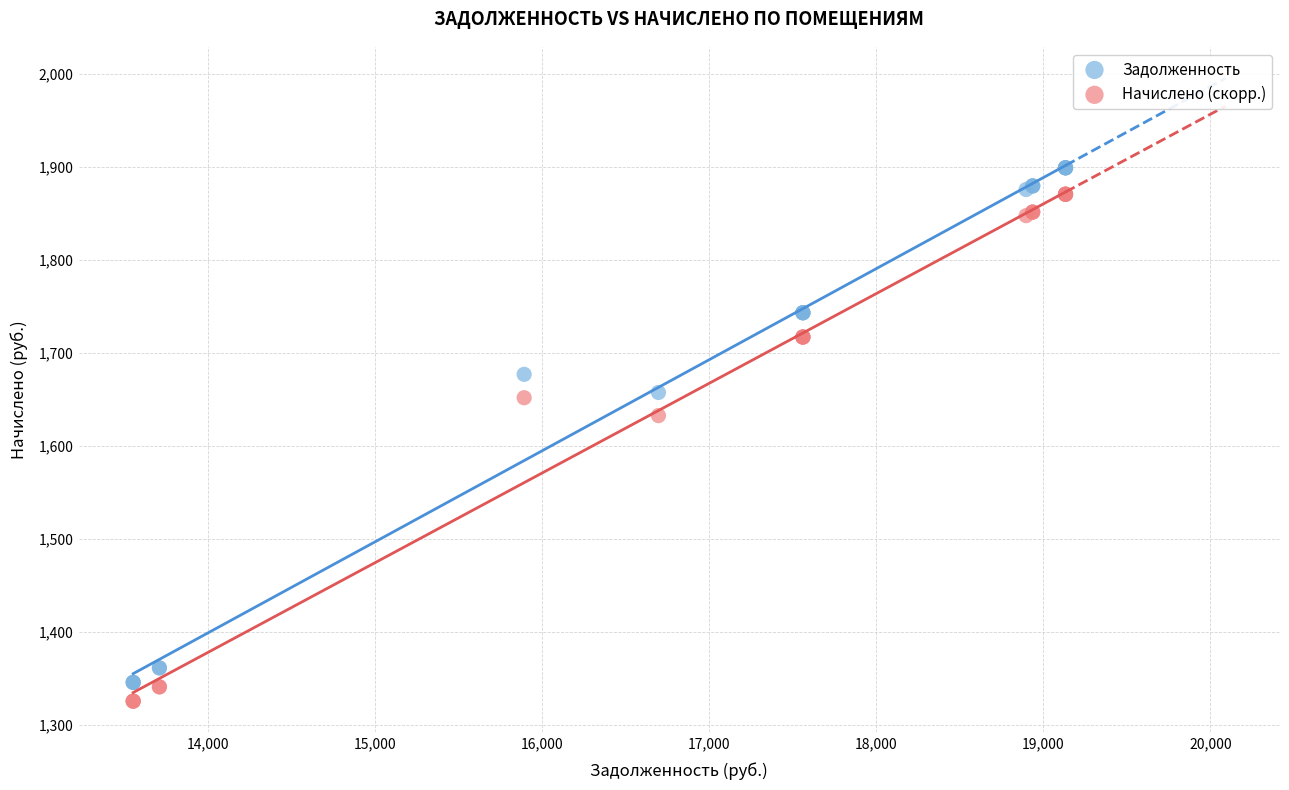

Which series reaches the maximum Y coordinate?

Задолженность